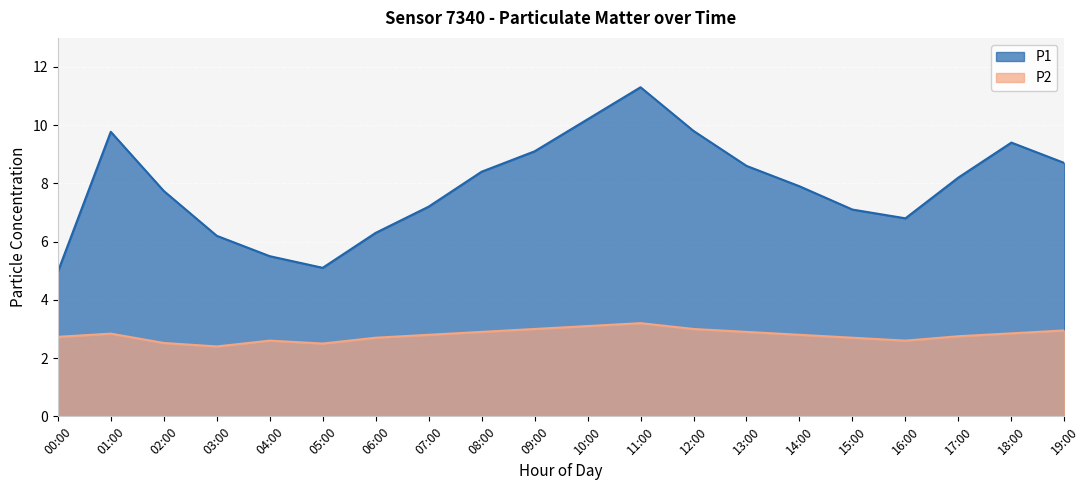

Which series changed the most between 10:00 and 18:00?

P1